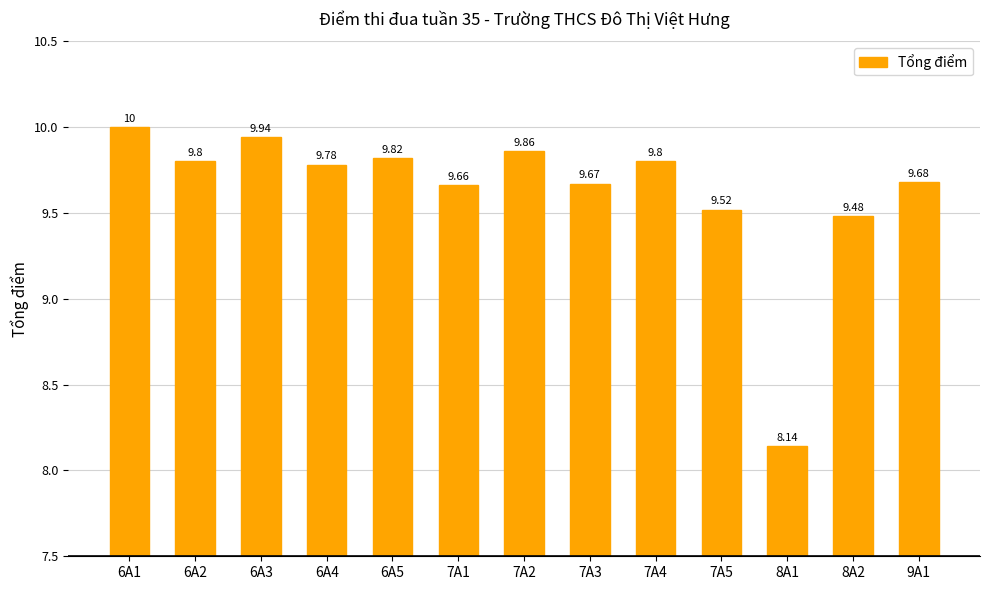

What is the difference between the second highest and minimum values?

1.8